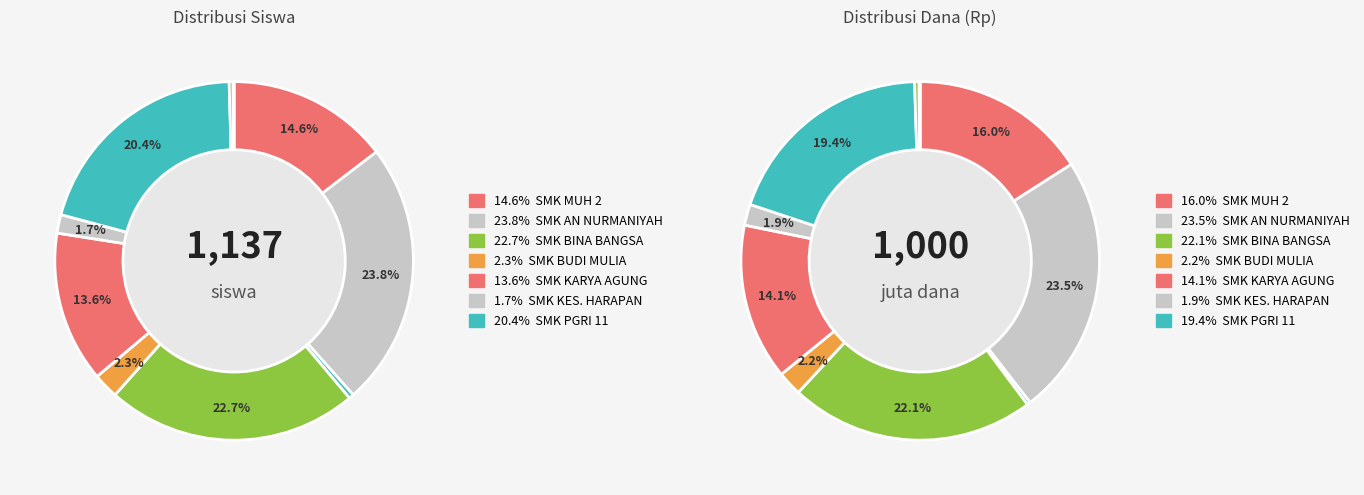

To the nearest percent, what portion does dana represent?

24%